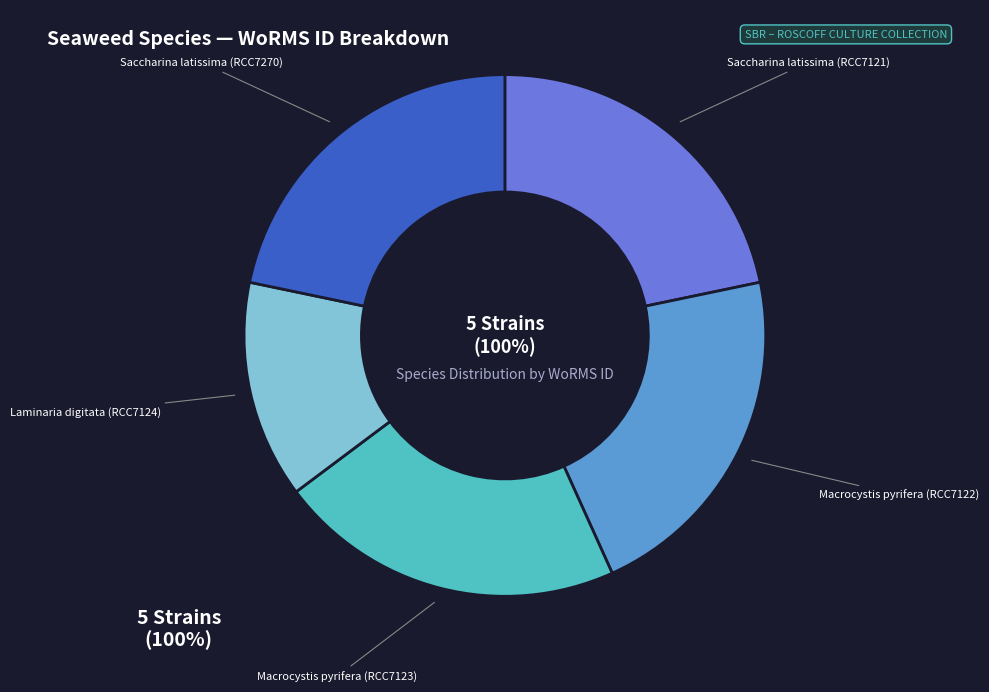

Rank the categories by value from lowest to highest.

Laminaria digitata (RCC7124), Macrocystis pyrifera (RCC7122), Macrocystis pyrifera (RCC7123), Saccharina latissima (RCC7121), Saccharina latissima (RCC7270)